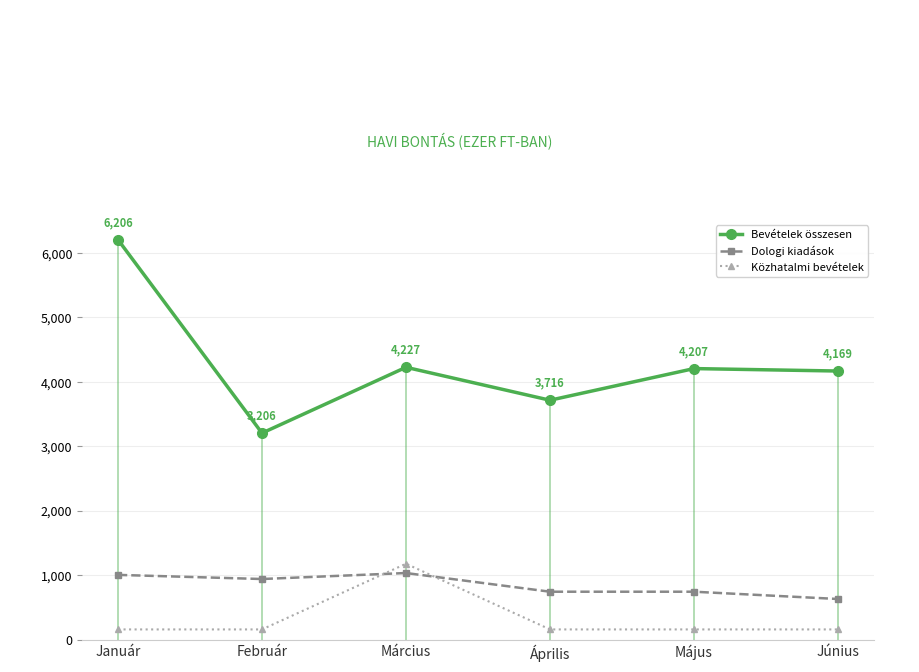

True or false: Közhatalmi bevételek has a value of 160 at Február.

True